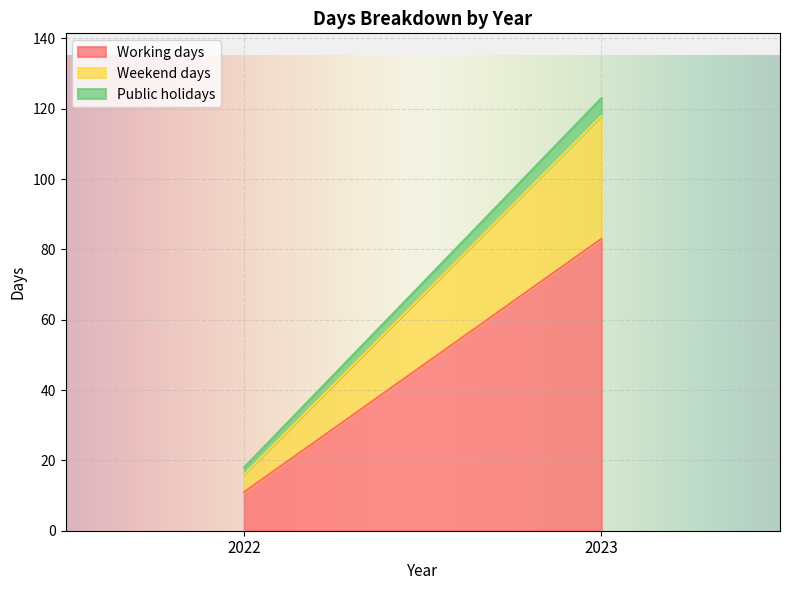

Count the Working days values in the range 11 to 83.

2